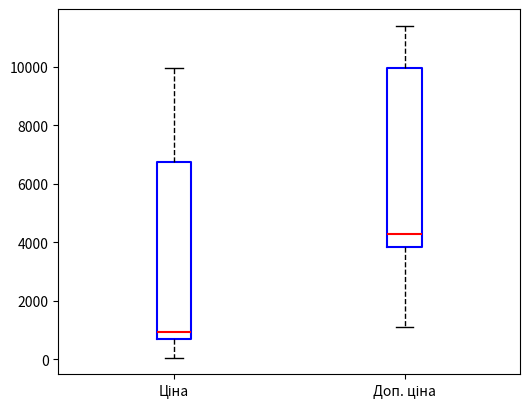

Which box has the highest median line?

Доп. ціна